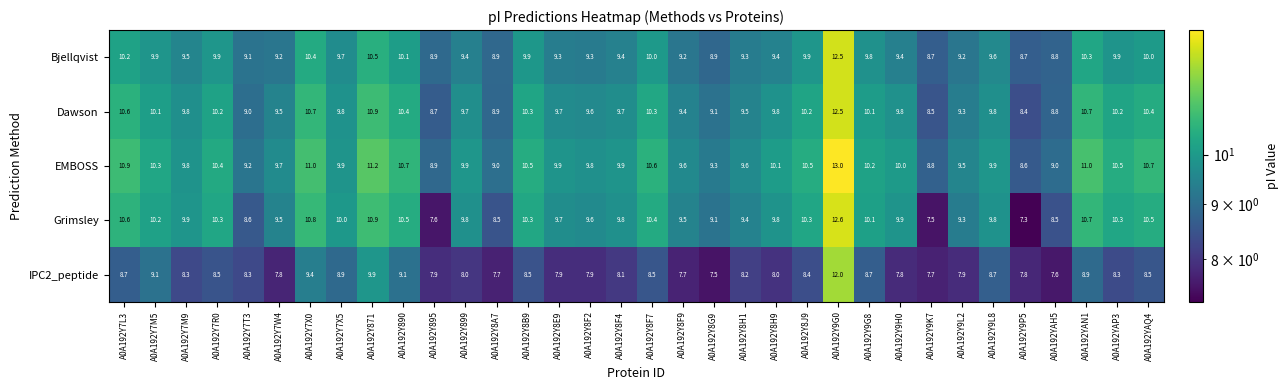

What is the lowest value of the IPC2_peptide series?

7.5